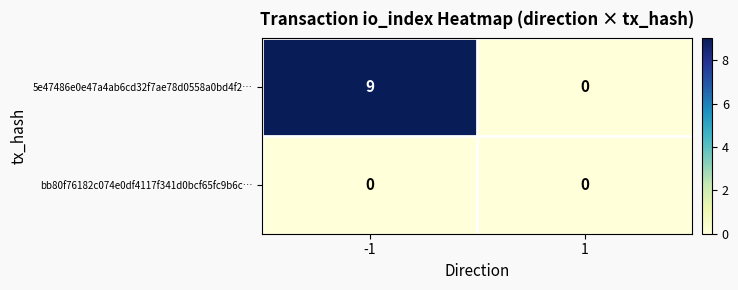

What is the maximum value shown in the chart?

9